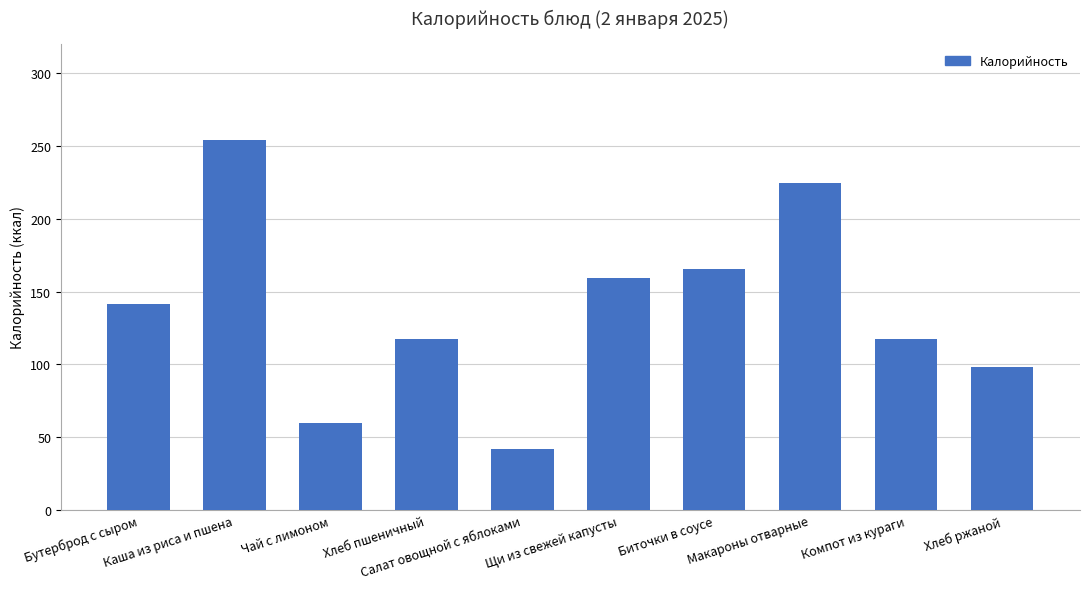

What is the value of the 7th bar from the left?

165.5